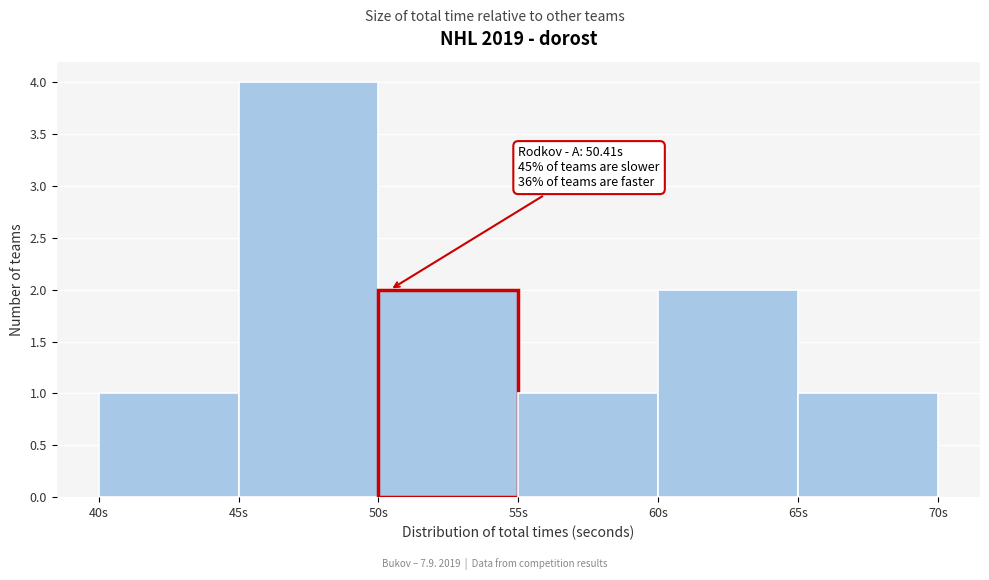

Over which range of the x-axis is the bar tallest?

45 to 50